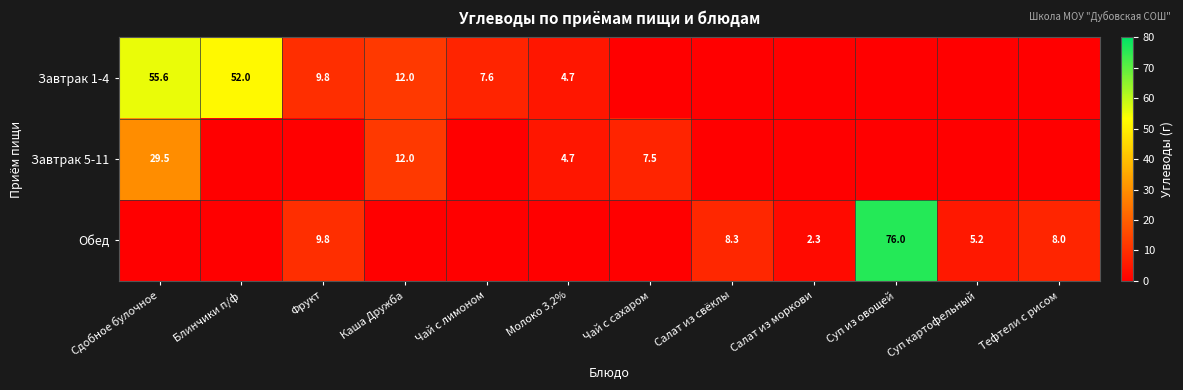

Is it true that Завтрак 5-11 equals 19.6 at Сдобное булочное?

False